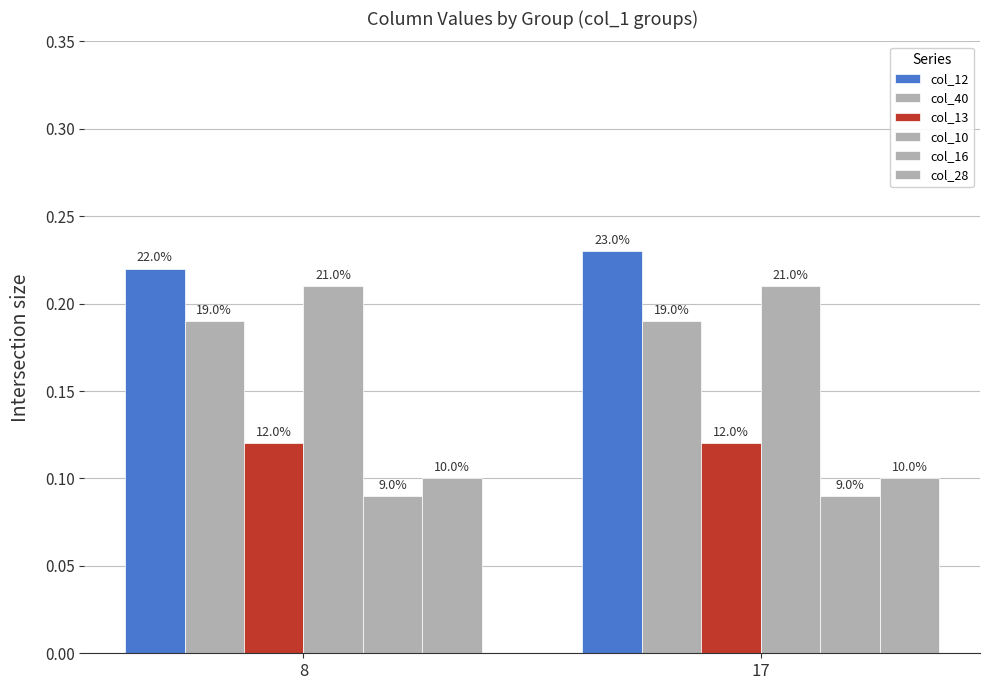

How many bars are there in each group?

6